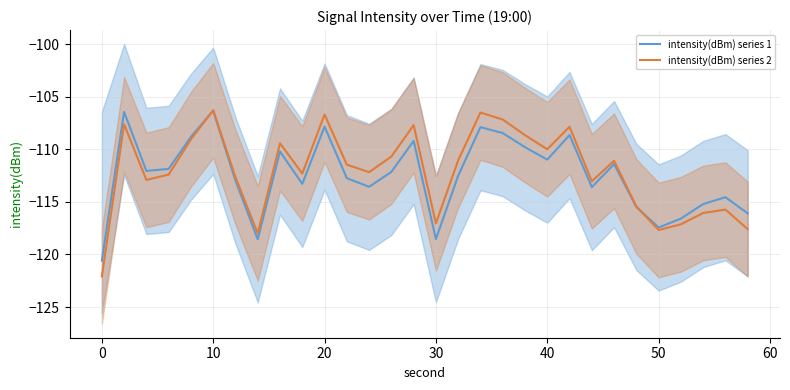

True or false: intensity(dBm) series 2 has a value of -117.0 at 30.

True